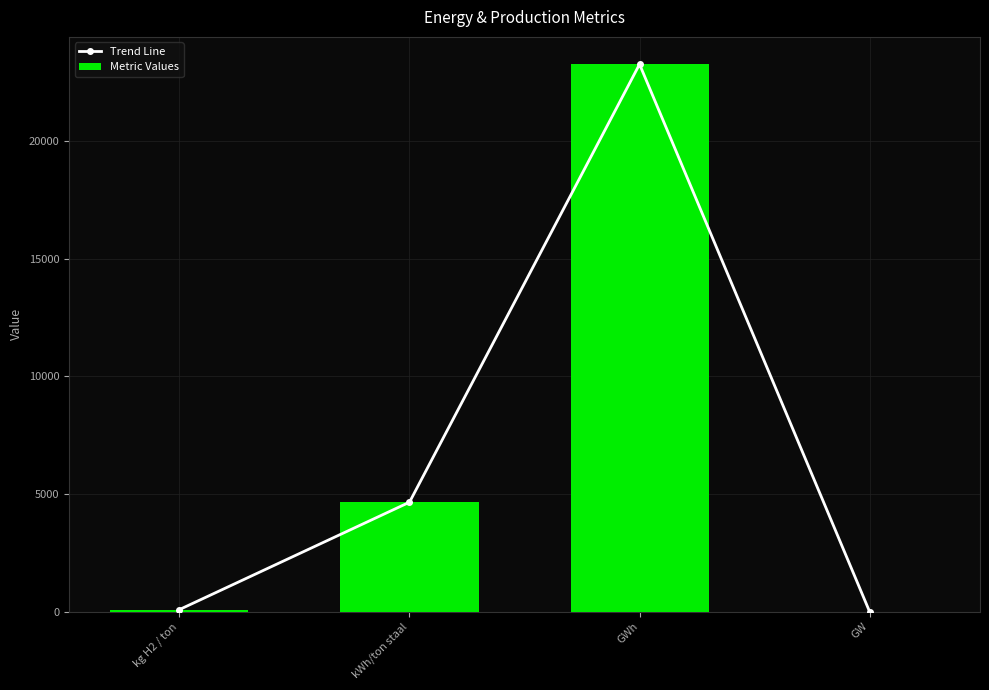

Reading right to left, transcribe all the data shown in this chart.

Trend Line: GW=3.3	GWh=23255.8	kWh/ton staal=4651.2	kg H2 / ton=89.4
Metric Values: GW=3.3	GWh=23255.8	kWh/ton staal=4651.2	kg H2 / ton=89.4